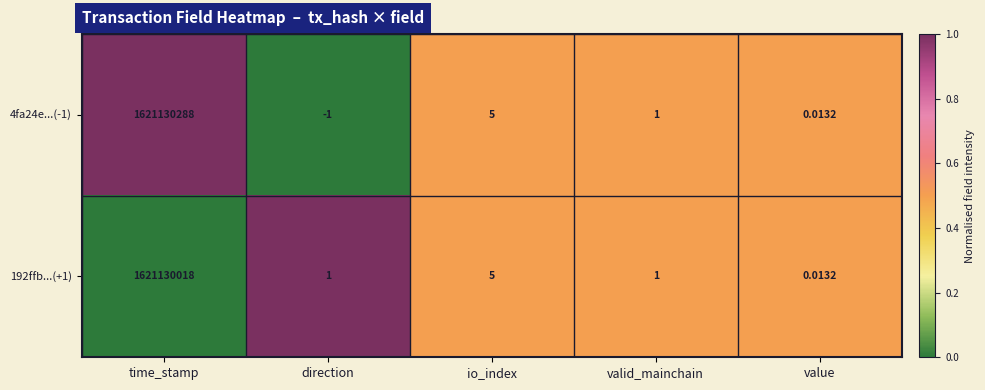

At which category is the sum across all series the highest?

time_stamp